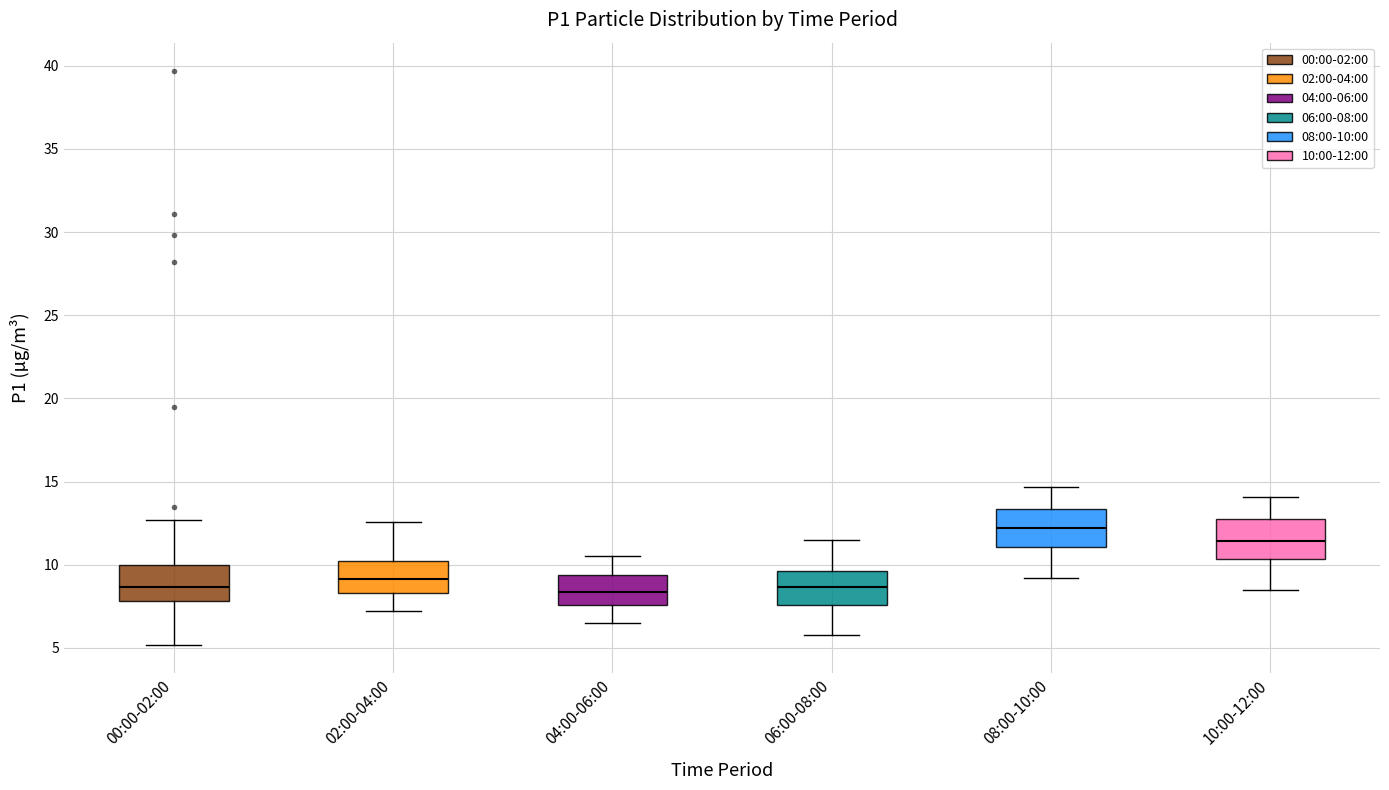

Reading left to right, transcribe this box plot: for each box, give where its median line is, the range the box spans, and where its two whiskers end, as read against the y-axis. The values are not printed on the chart, so give them approximately, as read against the axis.

00:00-02:00: median 8.5, box 8.0 to 10.0, whiskers 5.0 to 12.5
02:00-04:00: median 9.0, box 8.5 to 10.0, whiskers 7.0 to 12.5
04:00-06:00: median 8.5, box 7.5 to 9.5, whiskers 6.5 to 10.5
06:00-08:00: median 8.5, box 7.5 to 9.5, whiskers 6.0 to 11.5
08:00-10:00: median 12.0, box 11.0 to 13.5, whiskers 9.0 to 14.5
10:00-12:00: median 11.5, box 10.5 to 12.5, whiskers 8.5 to 14.0